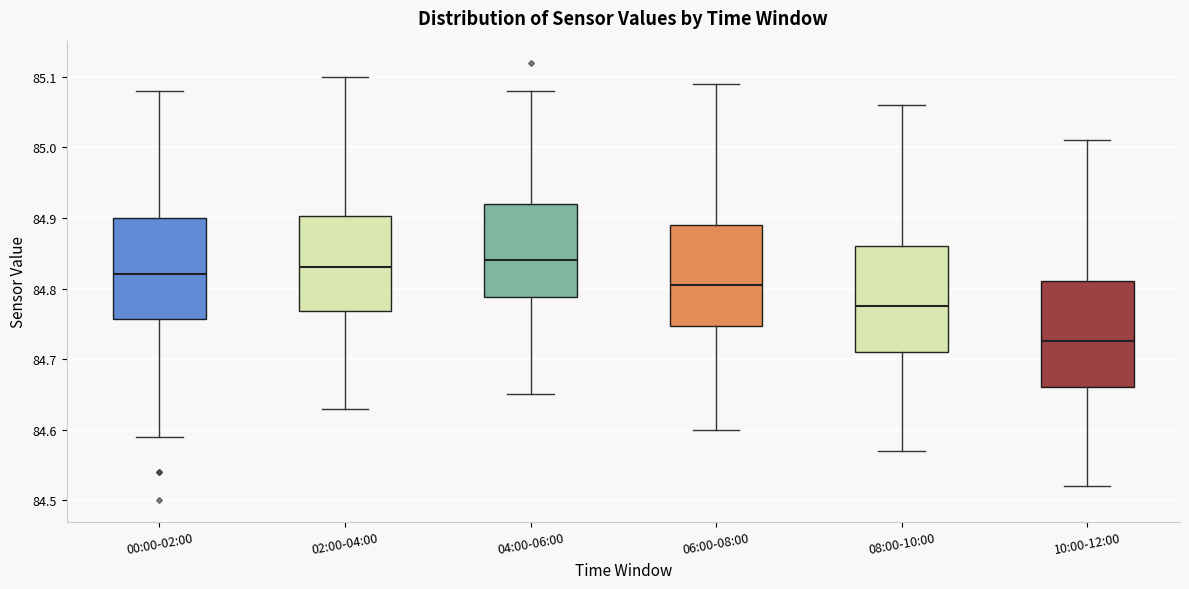

Where does the median line of the box for 02:00-04:00 sit on the y-axis? The values are not printed on the chart, so give them approximately, as read against the axis.

84.83